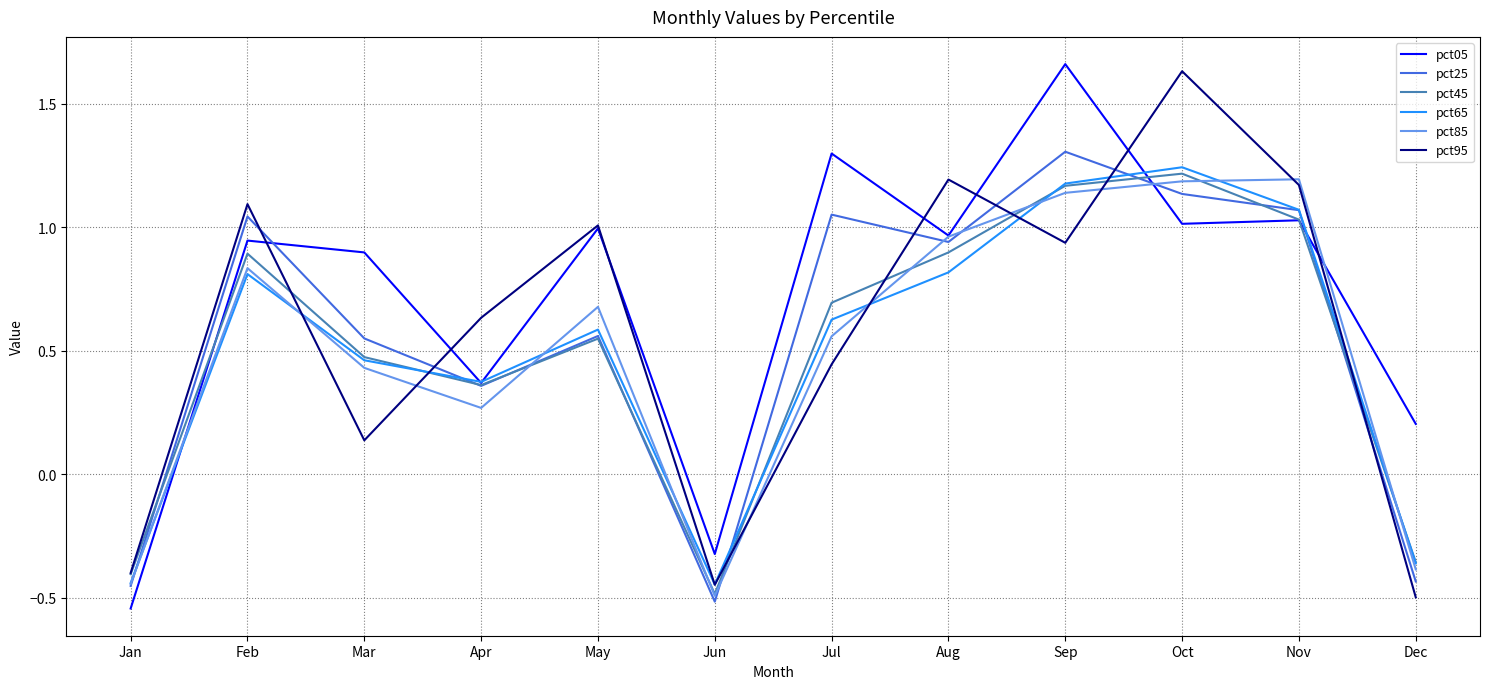

At which label does pct65 first exceed 0?

Feb